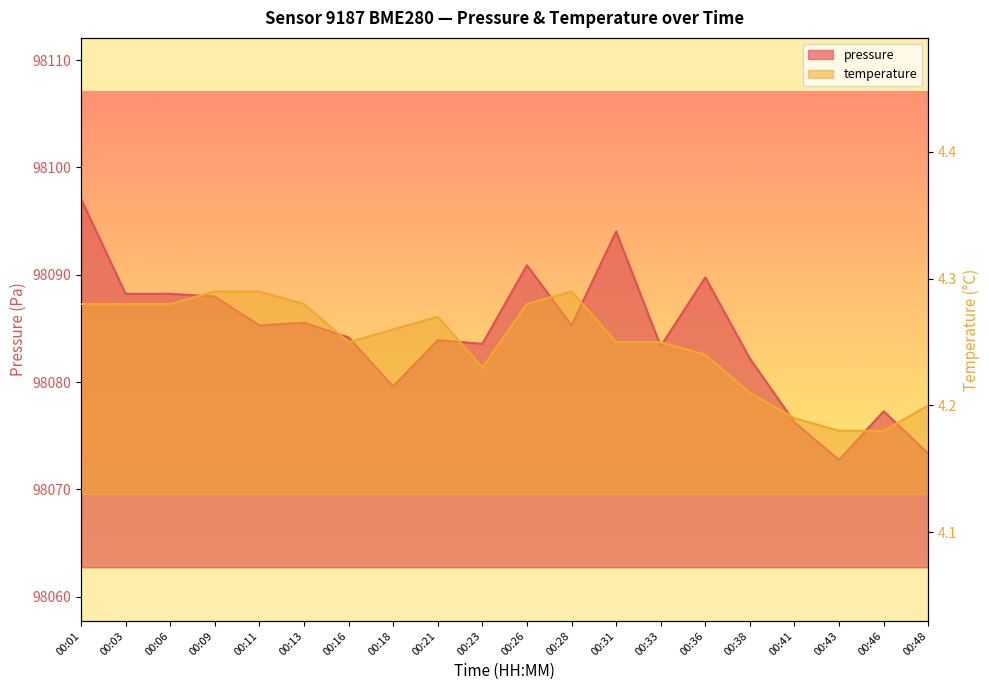

Which series changed the most between 00:03 and 00:09?

pressure